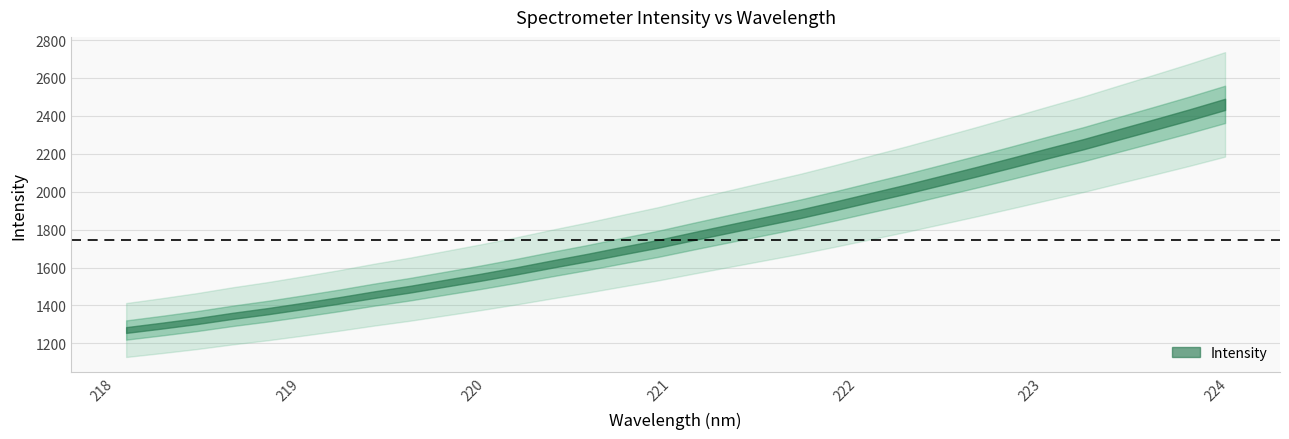

What value does the data have at 222.0721?

1969.8